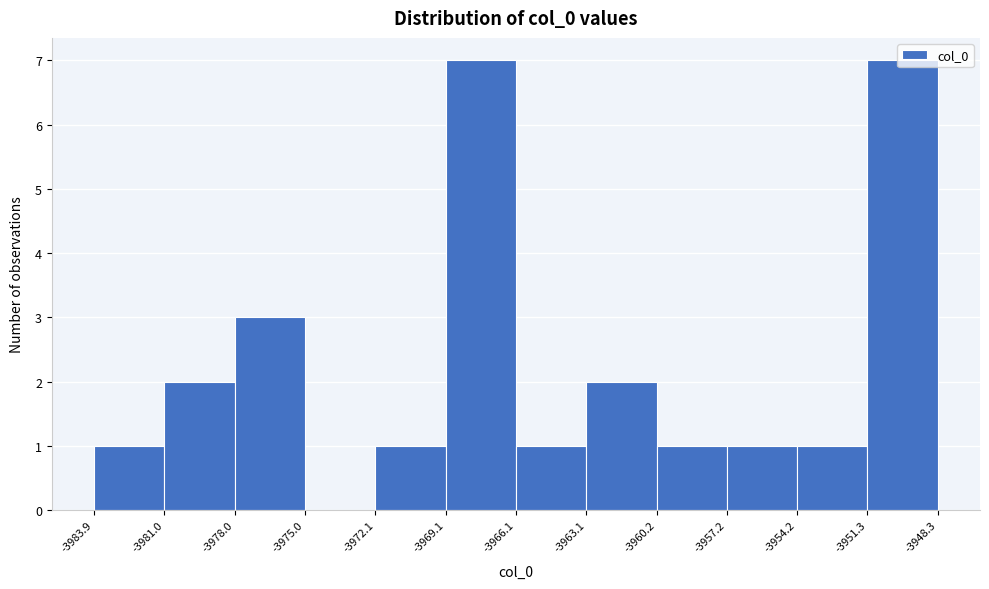

Reading left to right, list every bar in this chart as the range it spans on the x-axis followed by its height. The values are not printed on the chart, so give them approximately, as read against the axis.

-3983.9 to -3981.0: 1
-3981.0 to -3978.0: 2
-3978.0 to -3975.0: 3
-3975.0 to -3972.1: 0
-3972.1 to -3969.1: 1
-3969.1 to -3966.1: 7
-3966.1 to -3963.1: 1
-3963.1 to -3960.2: 2
-3960.2 to -3957.2: 1
-3957.2 to -3954.2: 1
-3954.2 to -3951.3: 1
-3951.3 to -3948.3: 7